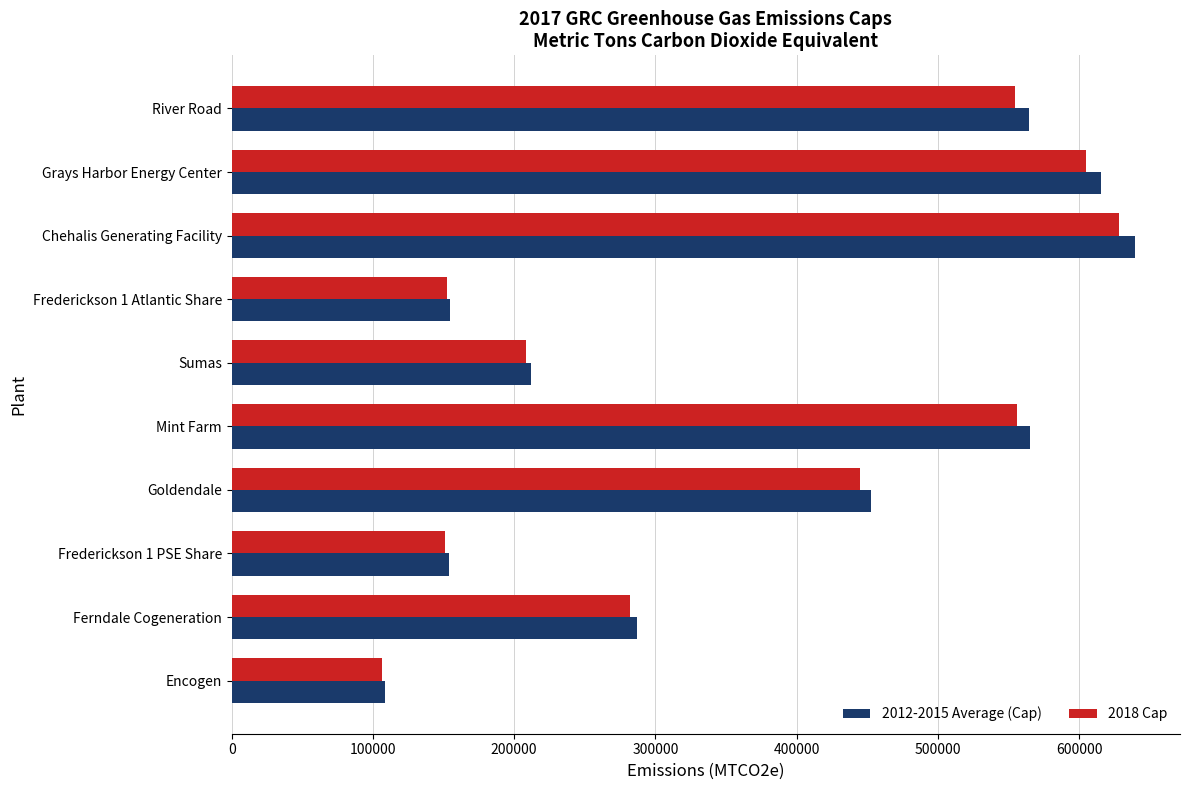

What is the spread (max minus min) of values at Grays Harbor Energy Center?

10460.7